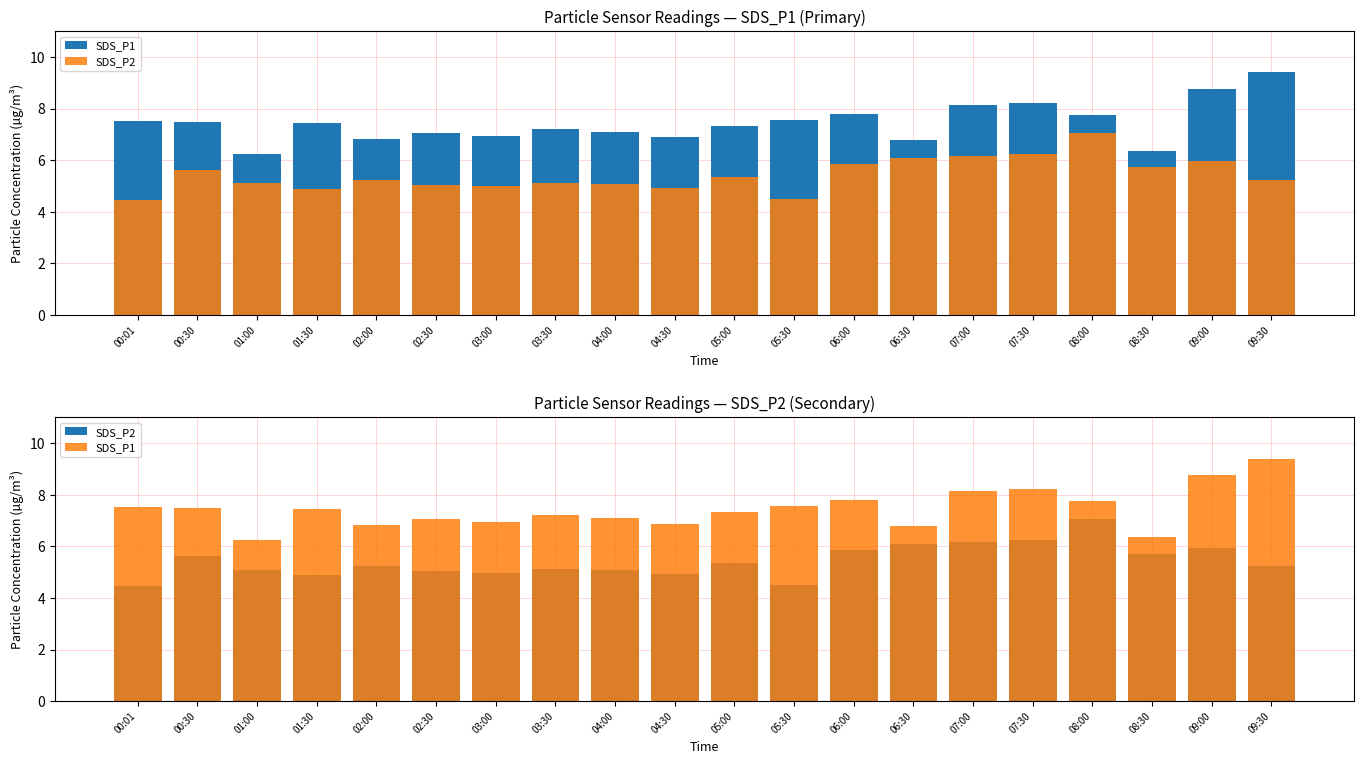

Is the value of SDS_P2 at 00:01 greater than the value of SDS_P1 at 02:00?

No